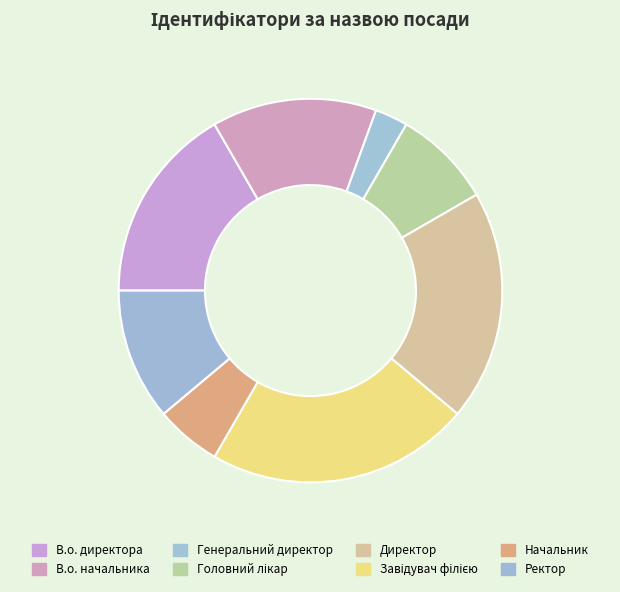

The Начальник slice represents 6% of the pie. True or false?

True